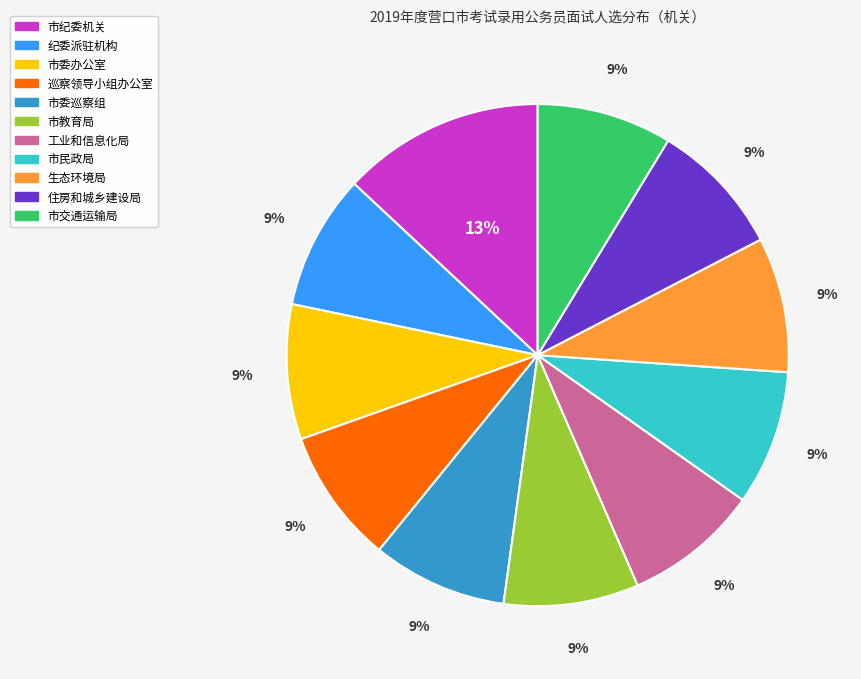

To the nearest percent, what is the difference between the largest and smallest slice percentages?

4%